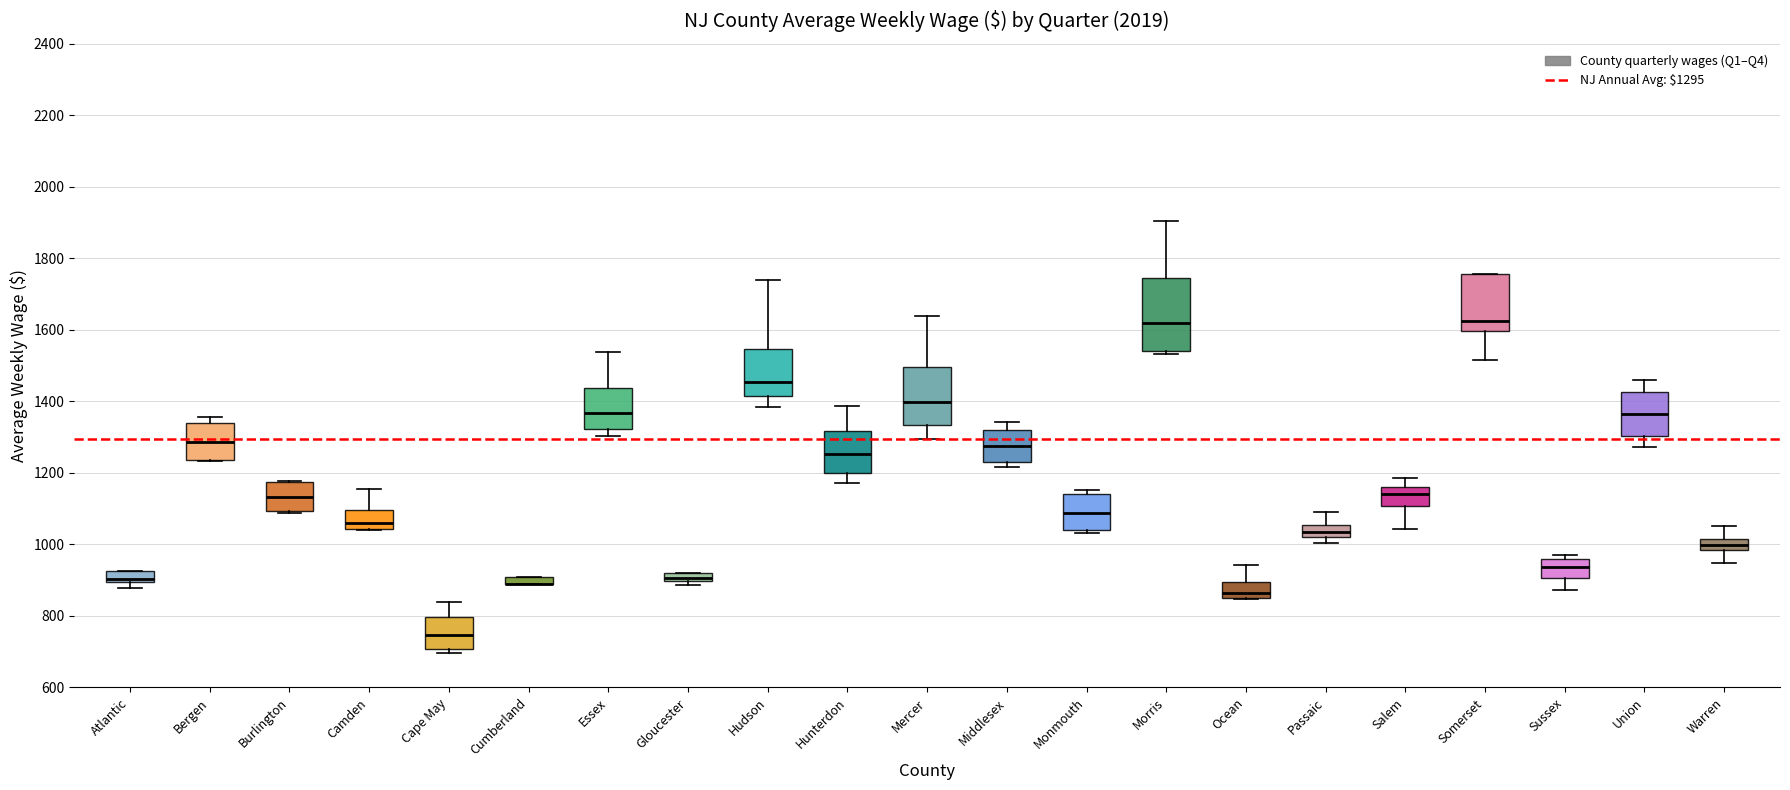

Where does the median line of the box for Hunterdon sit on the y-axis? The values are not printed on the chart, so give them approximately, as read against the axis.

1260